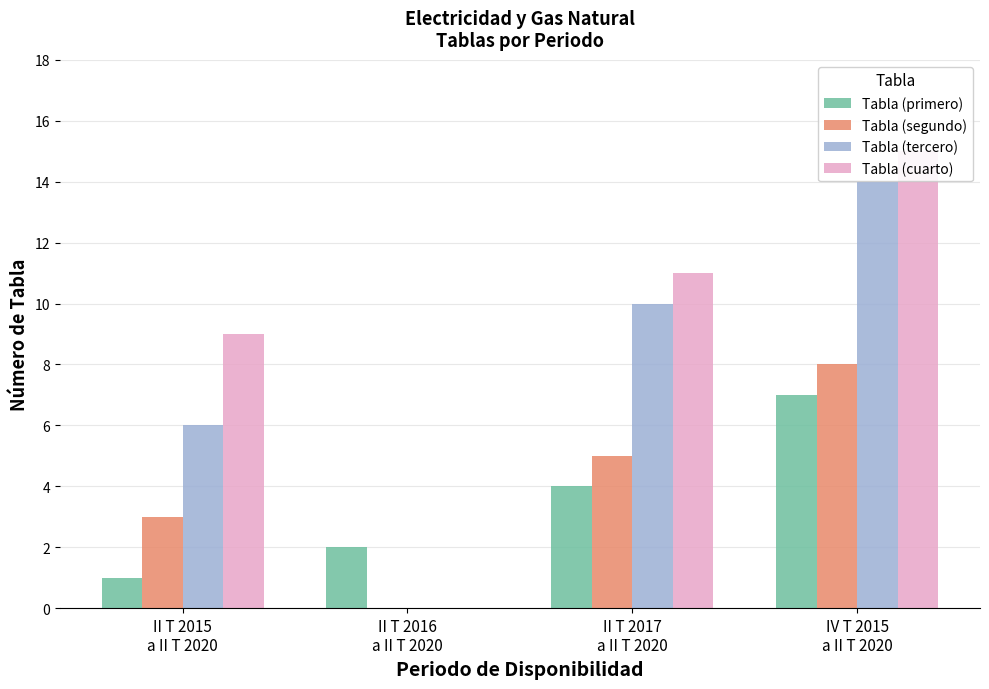

Which series changed the most between II T 2017
a II T 2020 and IV T 2015
a II T 2020?

Tabla (tercero)